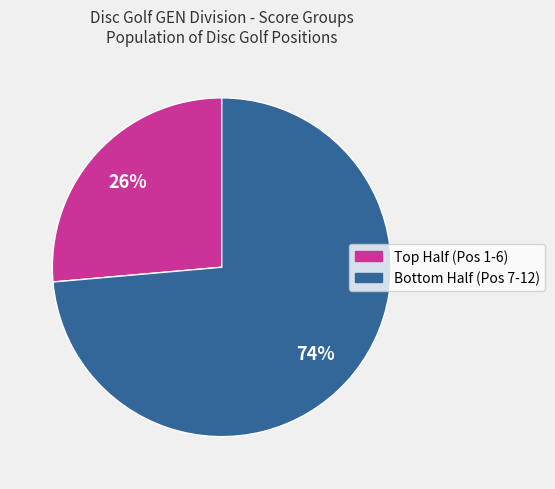

To the nearest percent, what is the average slice percentage?

50%